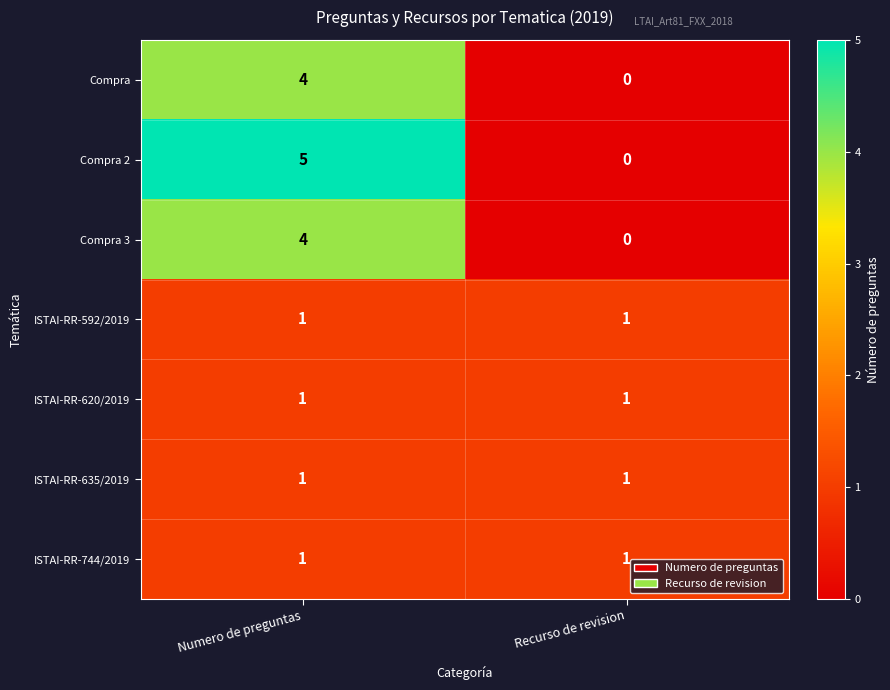

True or false: Compra 3 has a value of -2 at Recurso de revision.

False